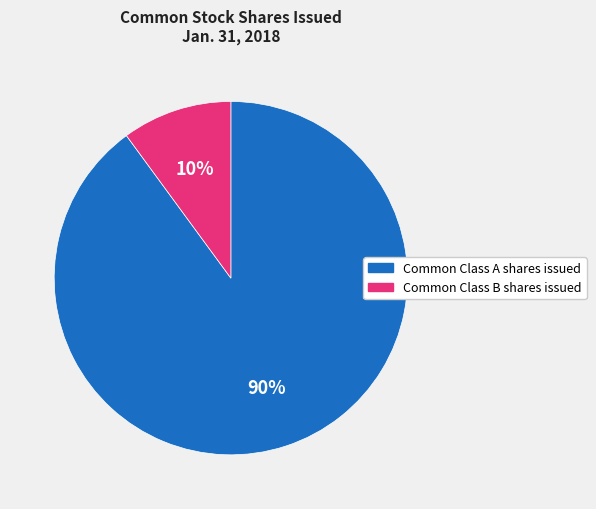

To the nearest percent, what is the combined percentage of Common Class B shares issued and Common Class A shares issued?

100%